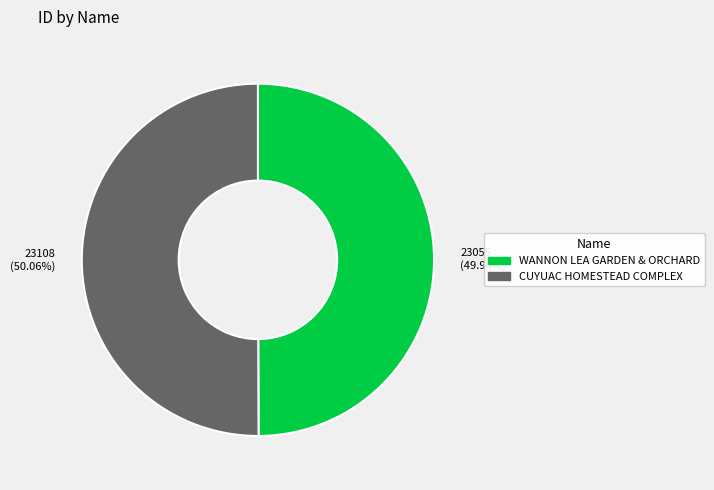

Do 23108 (50.06%) and 23055 (49.94%) together represent more than half of the pie?

Yes